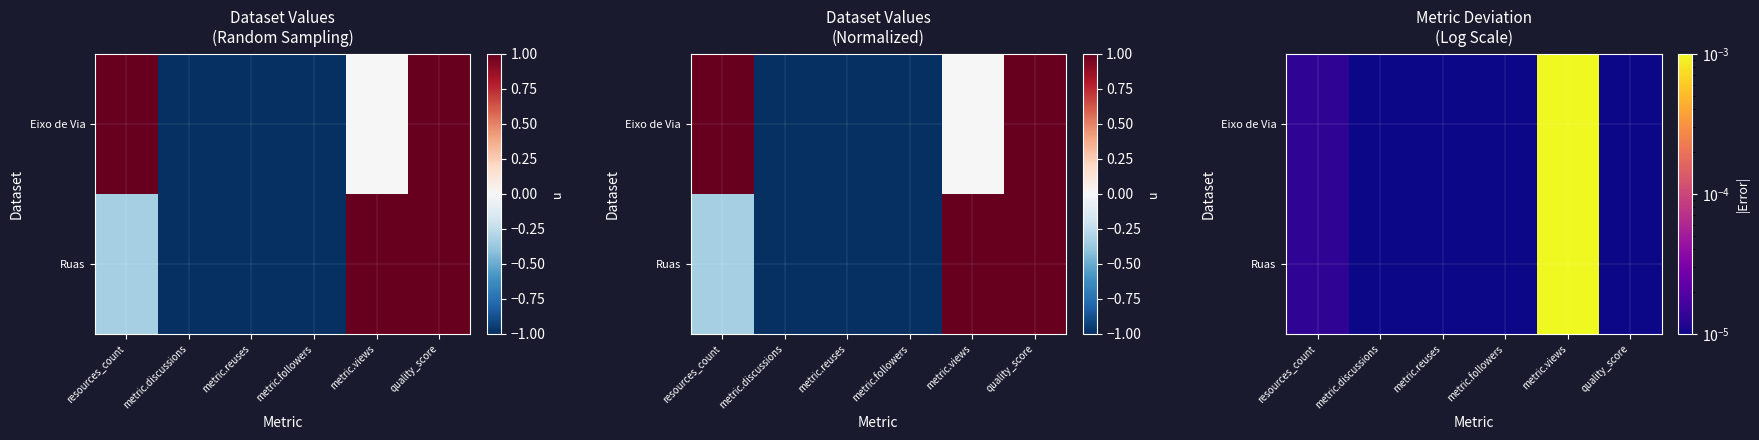

Rank the series at metric.reuses from highest to lowest value.

Eixo de Via, Ruas